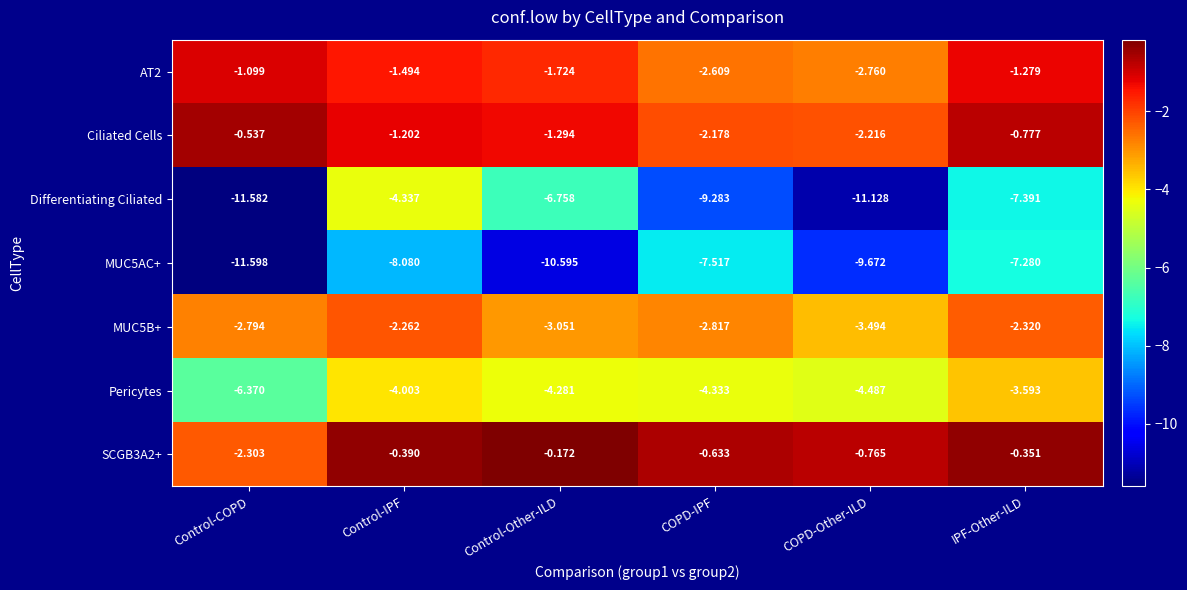

How many values in the Ciliated Cells series are below -1?

4